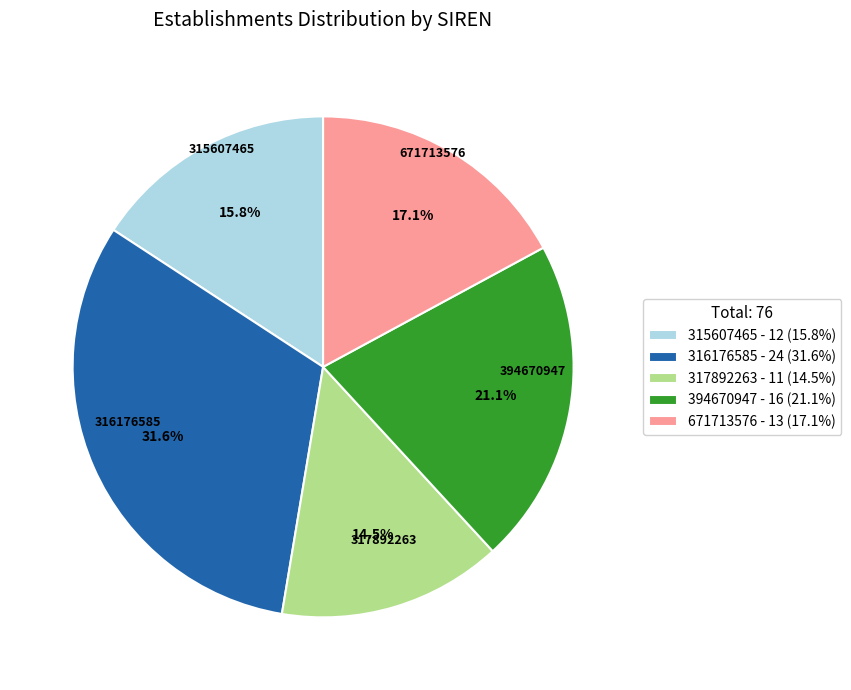

Rank the categories by value from lowest to highest.

317892263, 315607465, 671713576, 394670947, 316176585